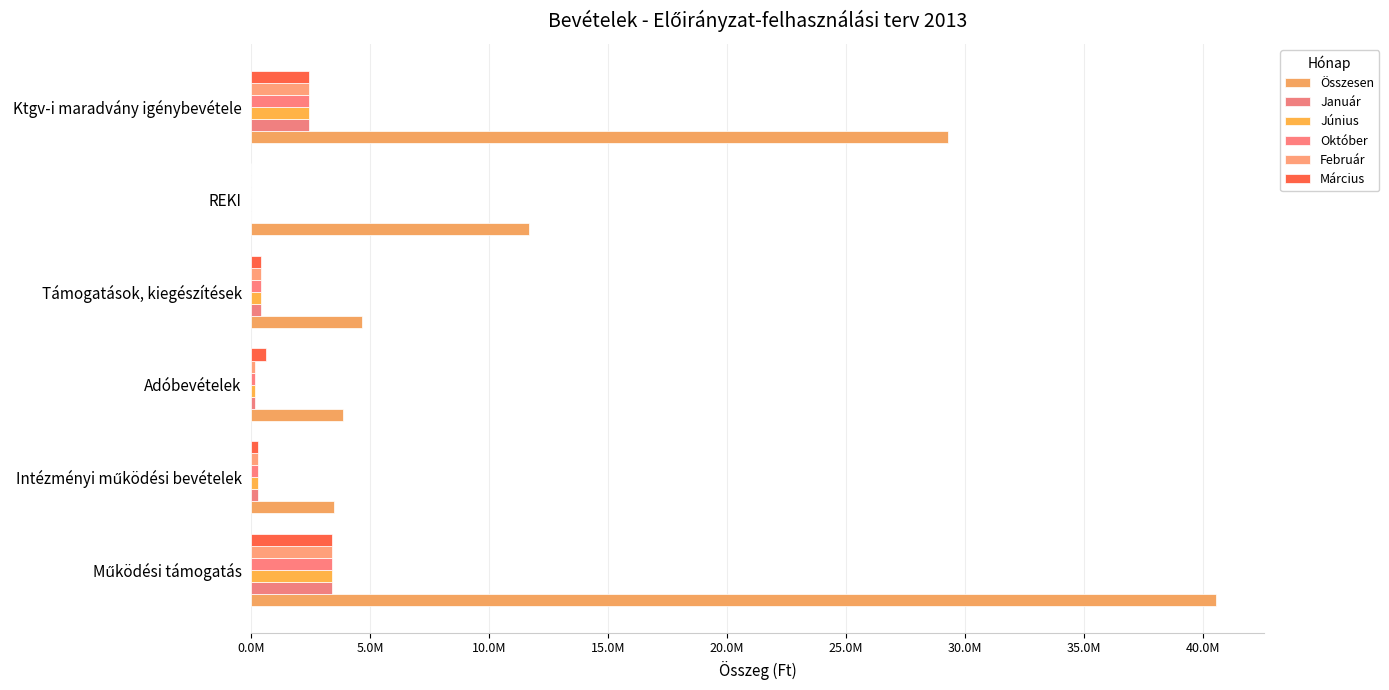

How many data points does each series have?

6